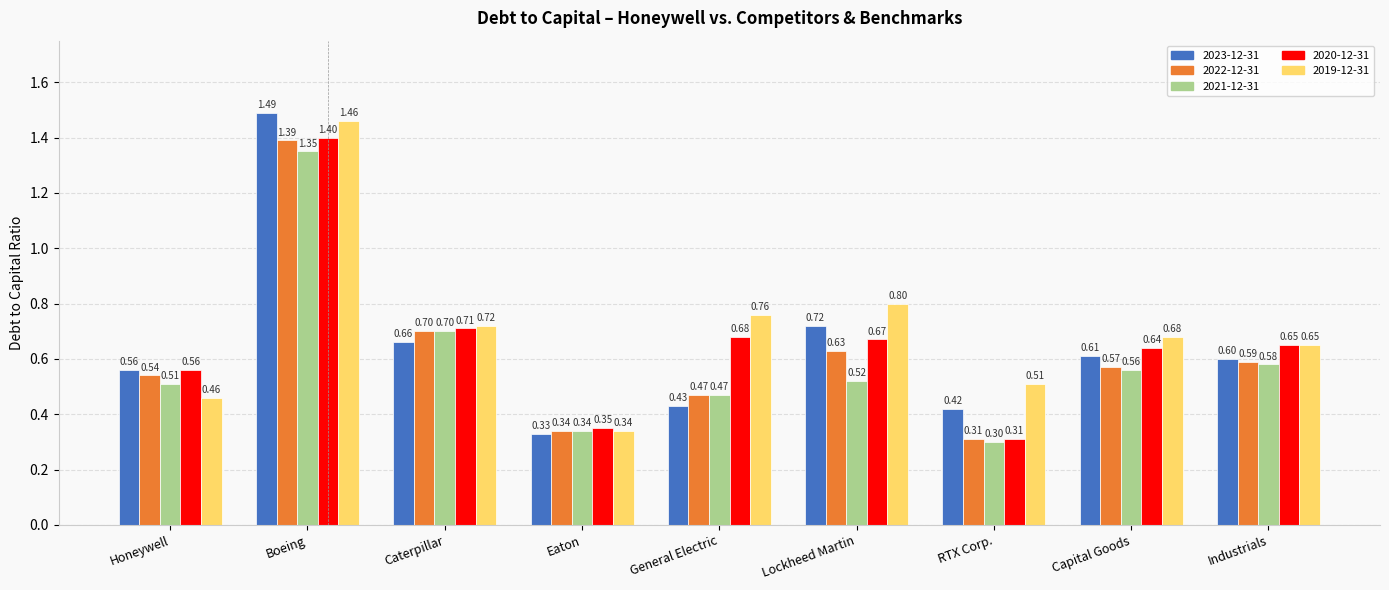

Are the bars horizontal?

No